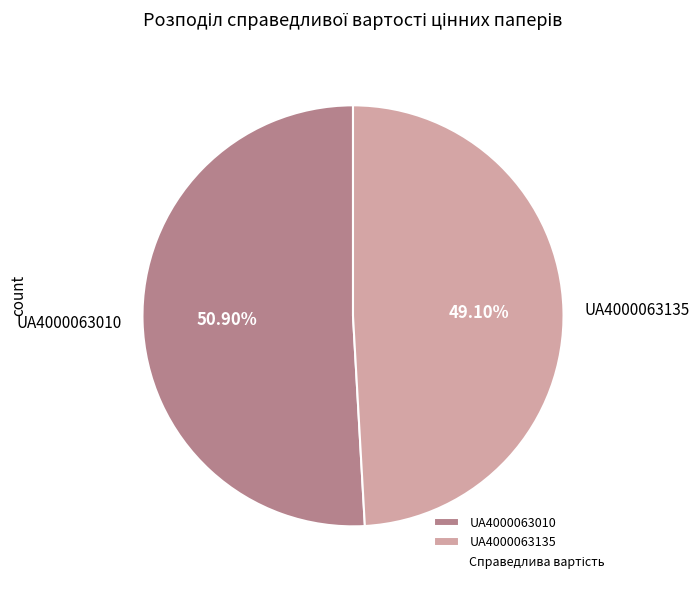

To the nearest percent, what portion does UA4000063135 represent?

49%